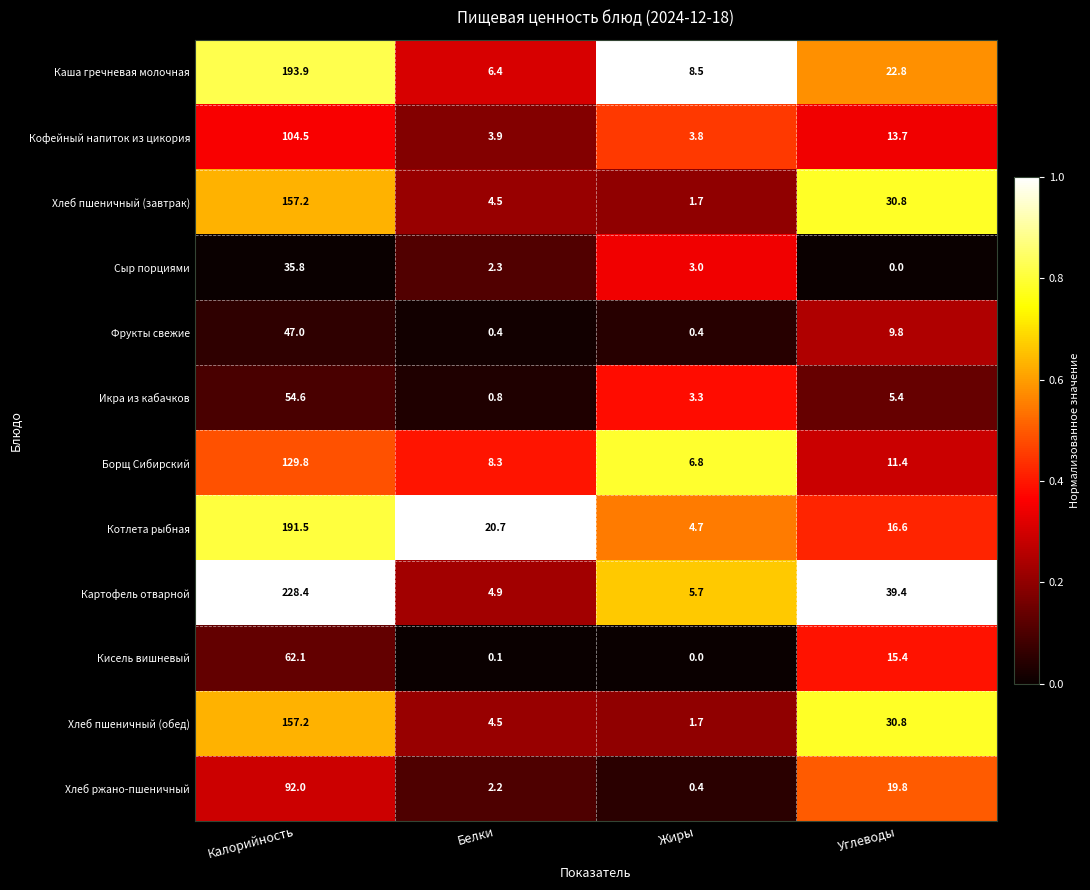

What is the spread (max minus min) of values at Белки?

20.6